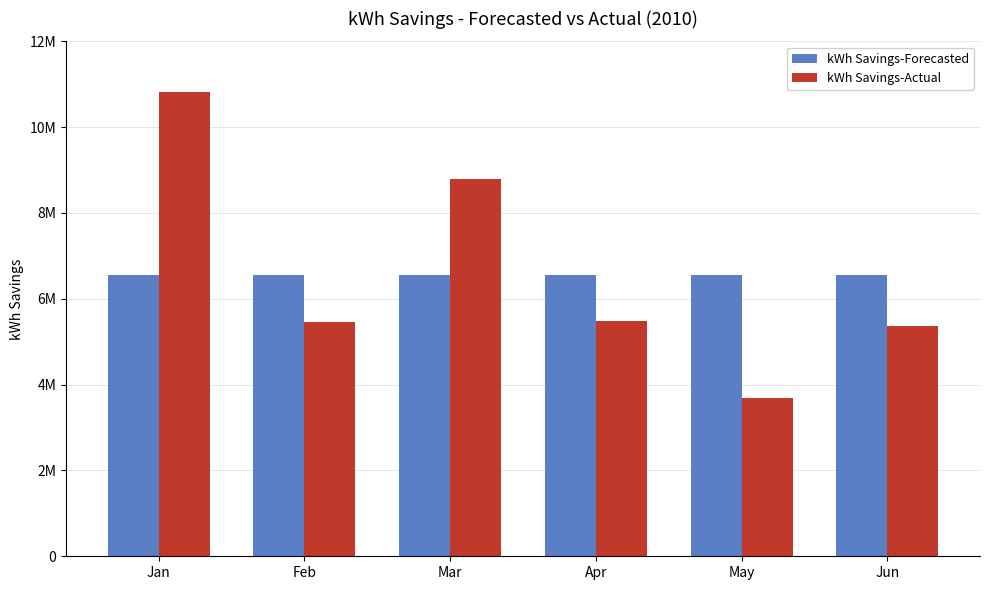

What is the difference between the second highest and second lowest values in the kWh Savings-Actual series?

3411090.0